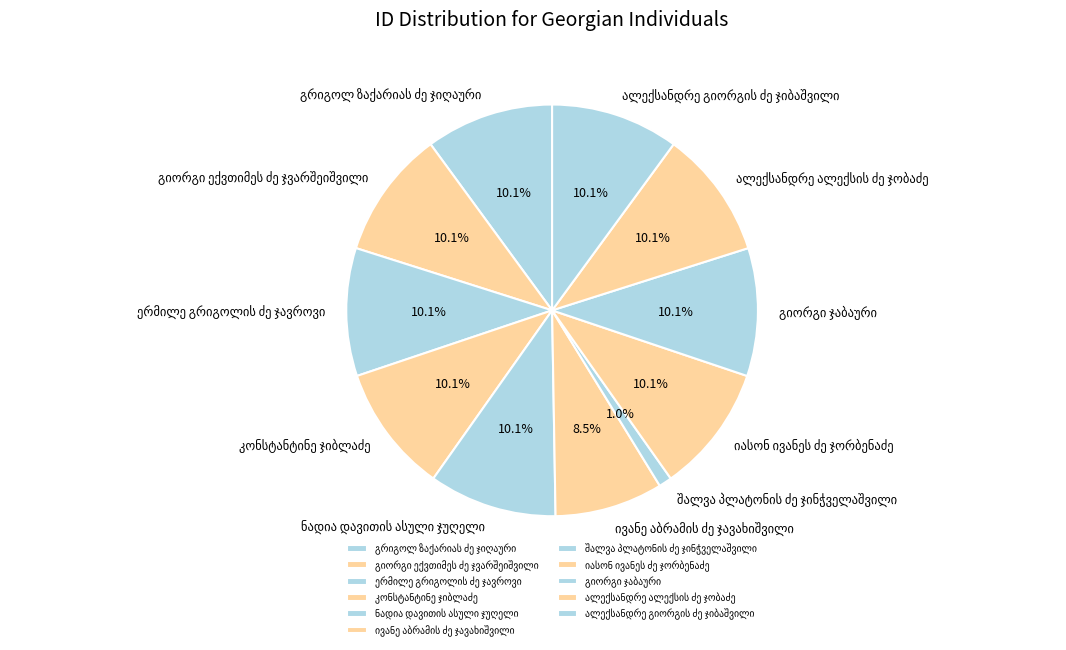

Does any single category account for the majority?

No